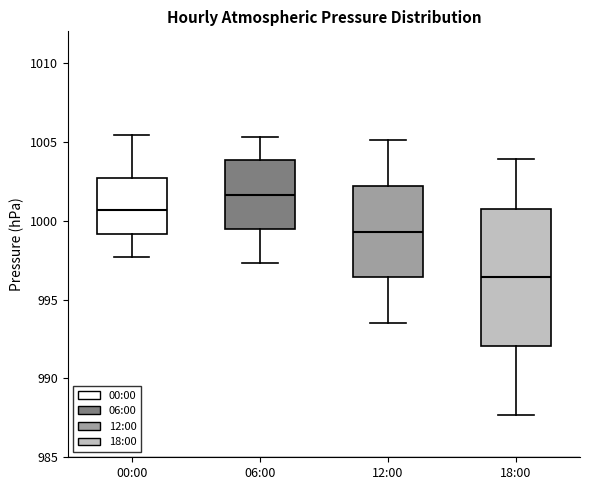

Which box has the lowest median line?

18:00